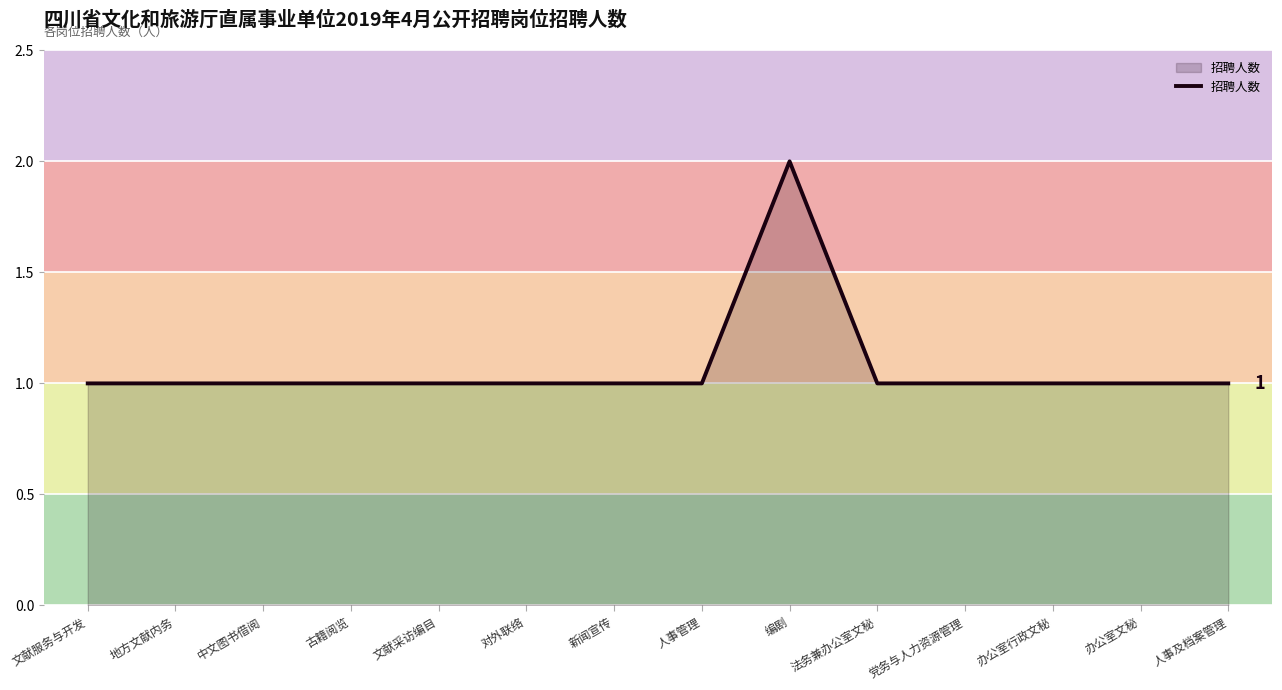

Which category has the highest value across all series?

编剧